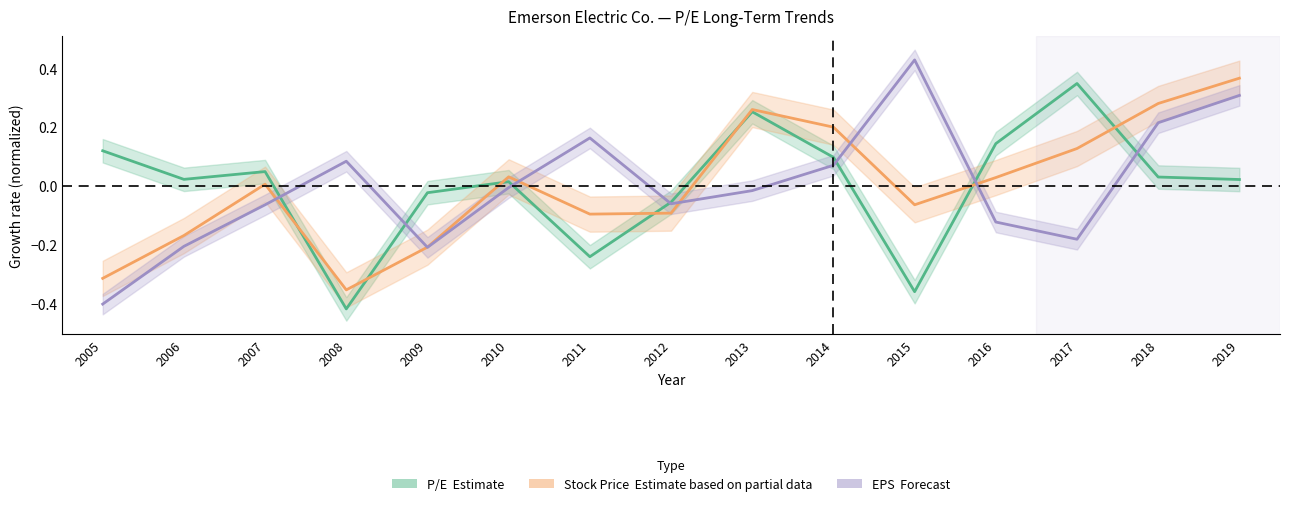

What is the total value across all series at 2014?

0.4